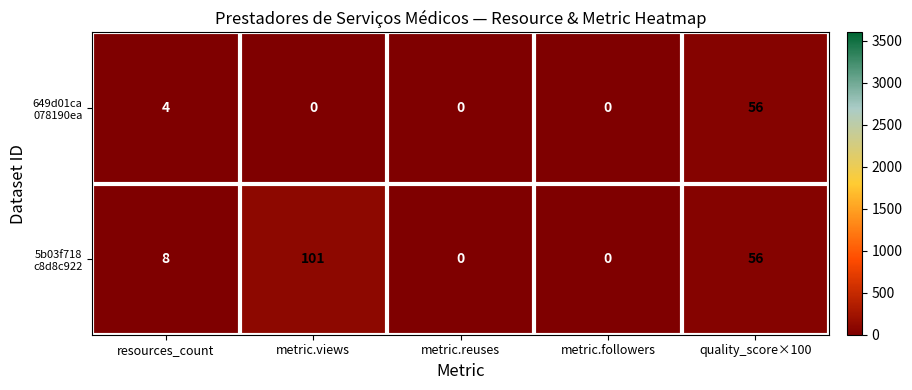

At which category is the sum across all series the highest?

quality_score×100